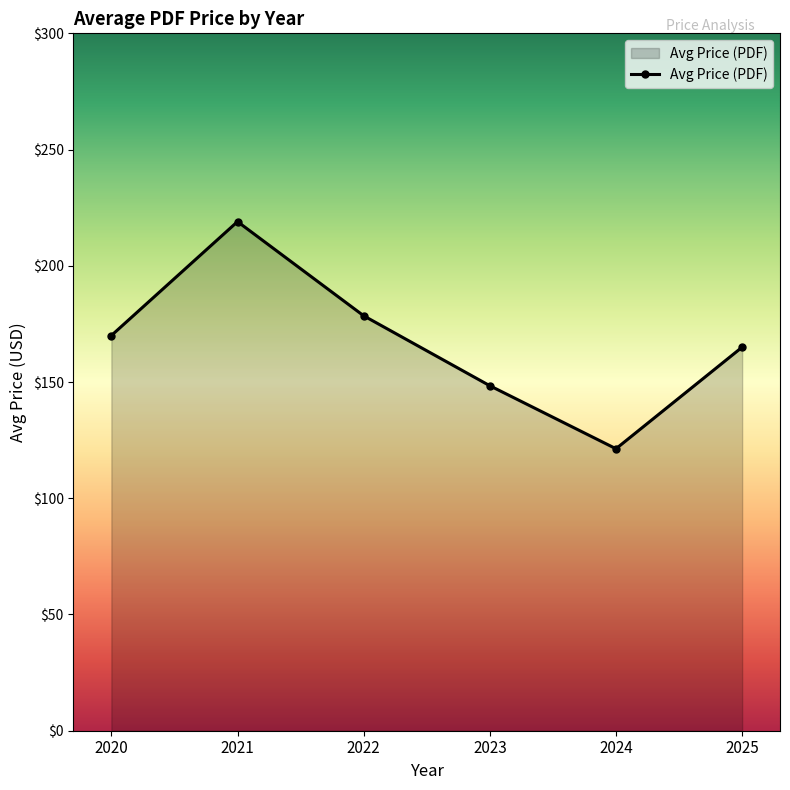

Which has a higher value, 2021 or 2024?

2021